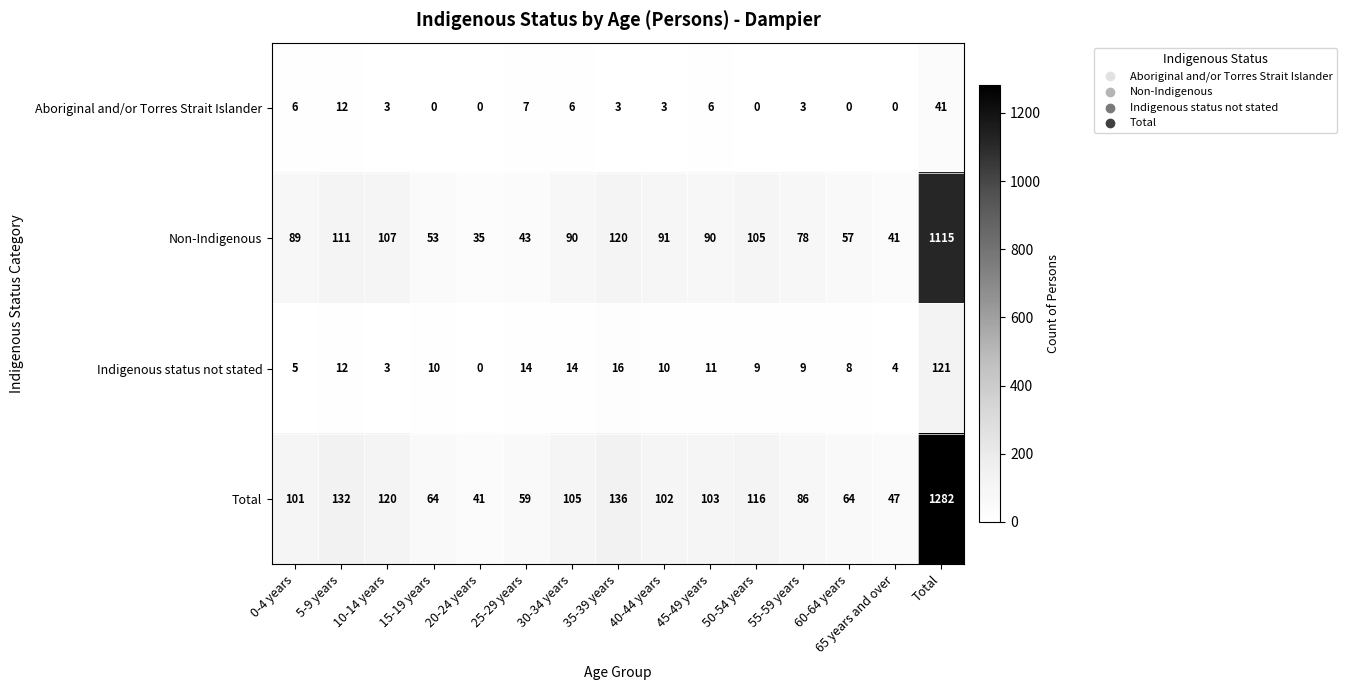

What is the difference between the maximum and second lowest values in the Indigenous status not stated series?

118